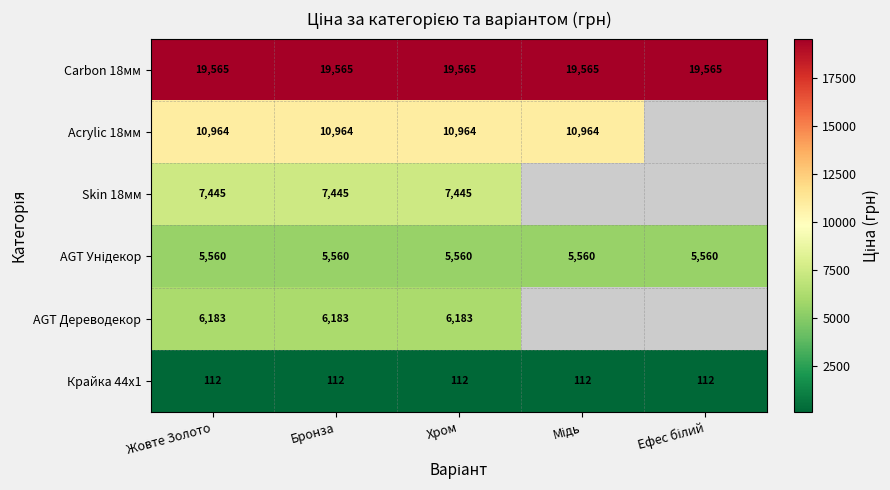

Is it true that Крайка 44x1 equals 152.8 at Мідь?

False